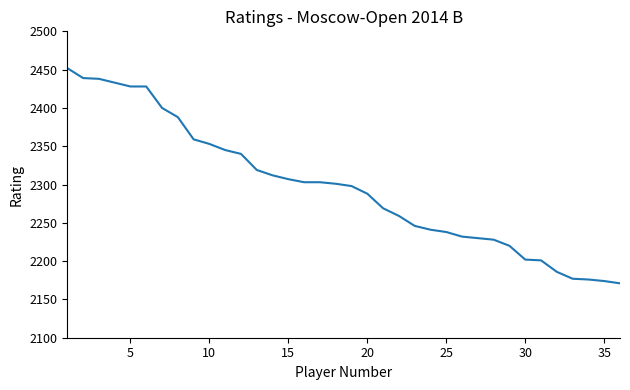

What is the difference between the maximum and minimum values?

281